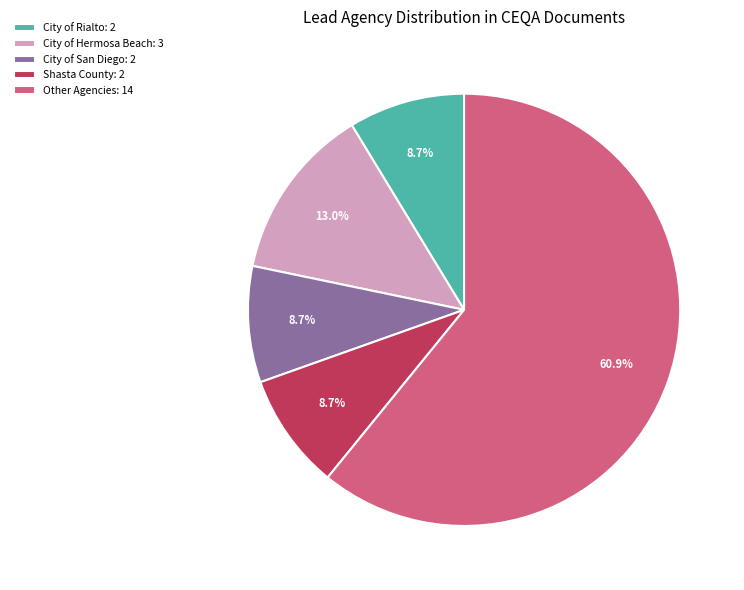

Which slice represents more than half of the pie?

Other Agencies: 14